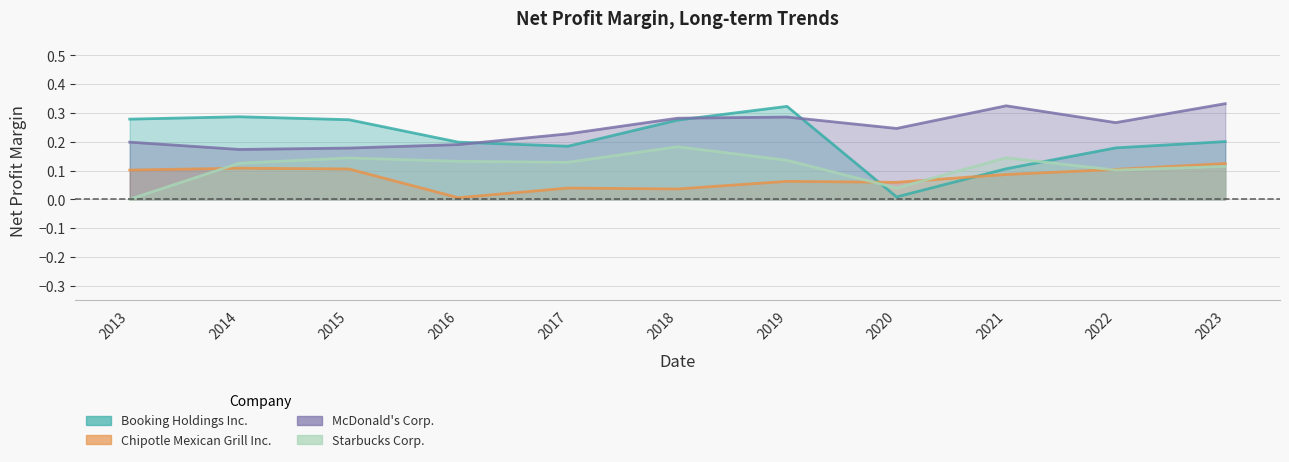

What is the approximate value of McDonald's Corp. at 2019?

0.3